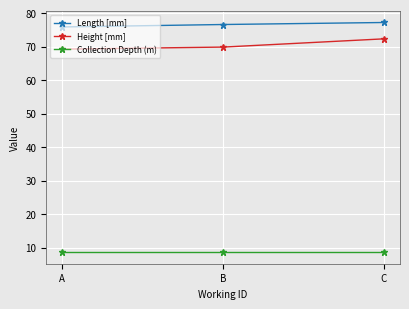

At which category is the sum across all series the highest?

C